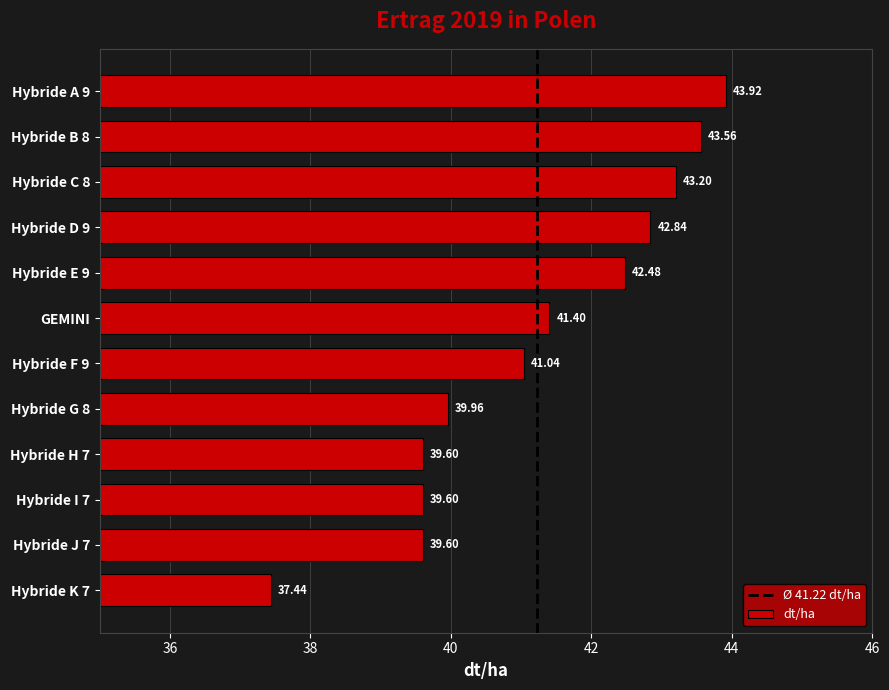

Which has a higher value, Hybride F 9 or Hybride E 9?

Hybride E 9